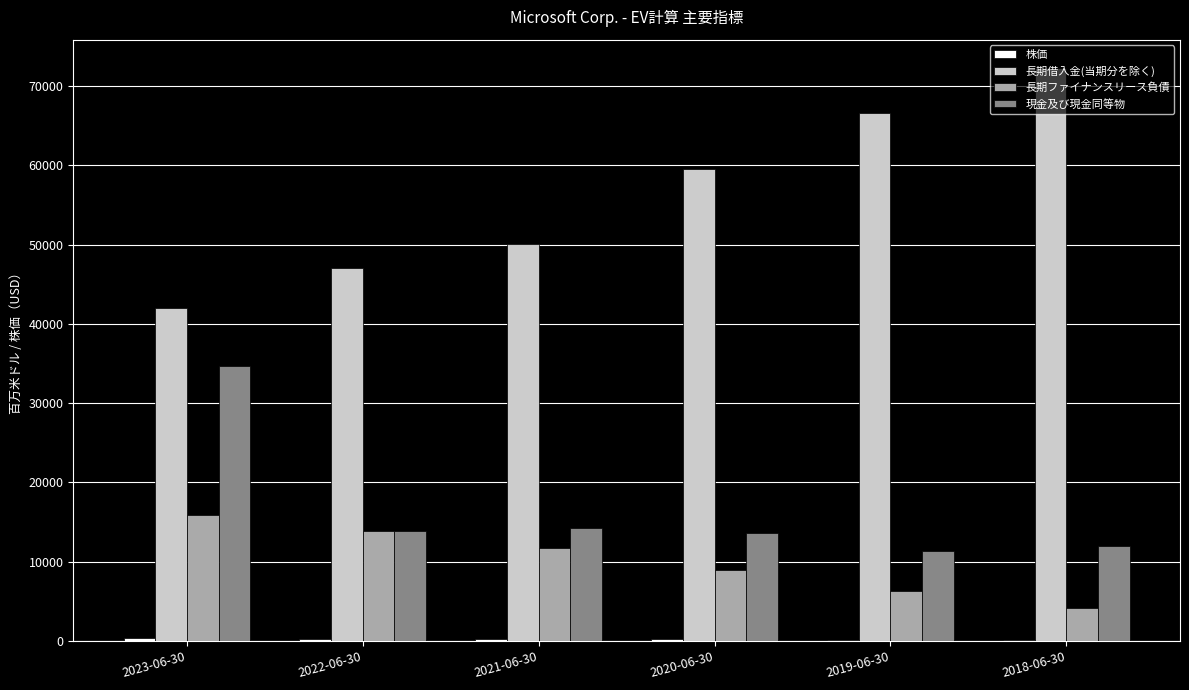

What is the greatest value displayed?

72242.0